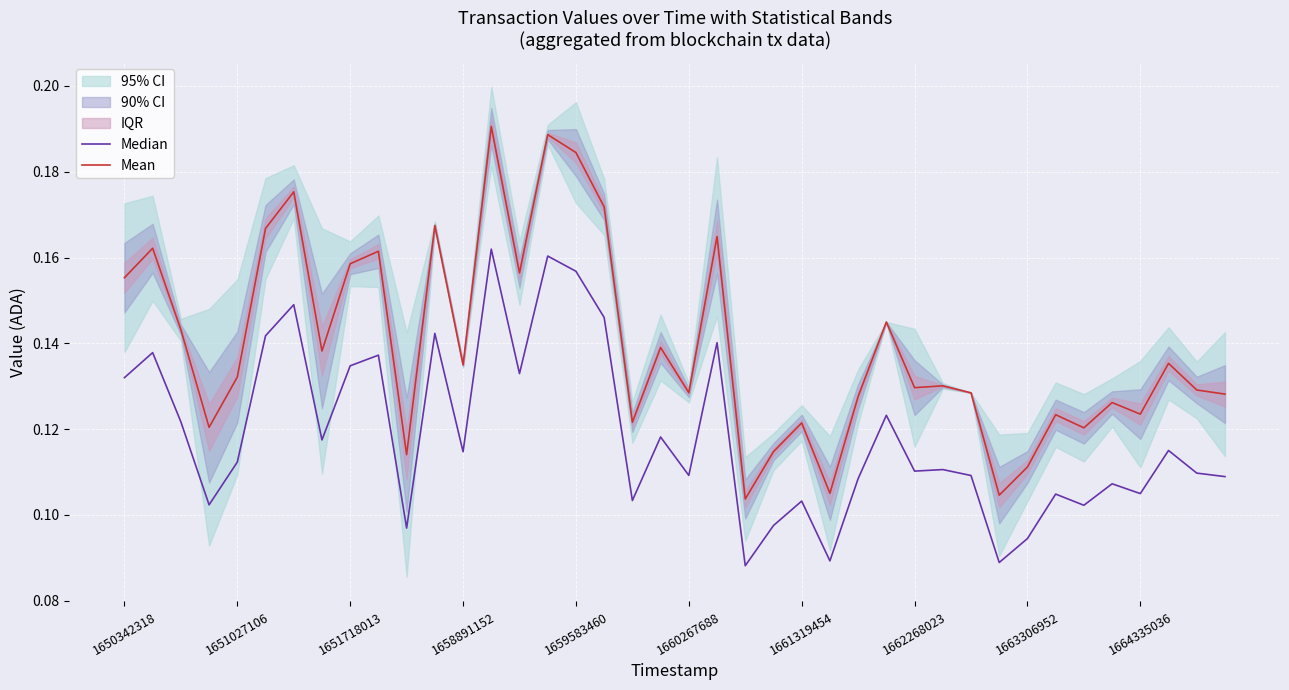

Reading right to left, list all the values displayed in this chart.

Median: 0.1	0.1	0.1	0.1	0.1	0.1	0.1	0.1	0.1	0.1	0.1	0.1	0.1	0.1	0.1	0.1	0.1	0.1	0.1	0.1	0.1	0.1	0.1	0.2	0.2	0.1	0.2	0.1	0.1	0.1	0.1	0.1	0.1	0.1	0.1	0.1	0.1	0.1	0.1	0.1
Mean: 0.1	0.1	0.1	0.1	0.1	0.1	0.1	0.1	0.1	0.1	0.1	0.1	0.1	0.1	0.1	0.1	0.1	0.1	0.2	0.1	0.1	0.1	0.2	0.2	0.2	0.2	0.2	0.1	0.2	0.1	0.2	0.2	0.1	0.2	0.2	0.1	0.1	0.1	0.2	0.2